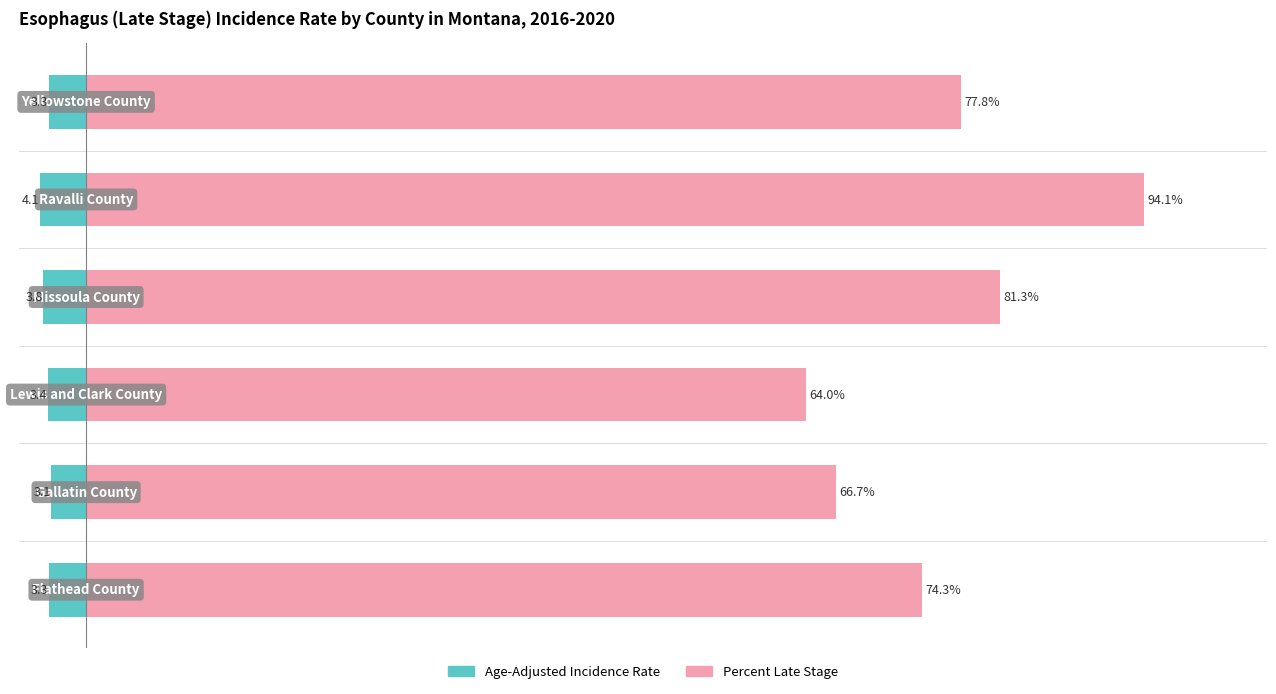

What is the total value across all series at 1?

63.6